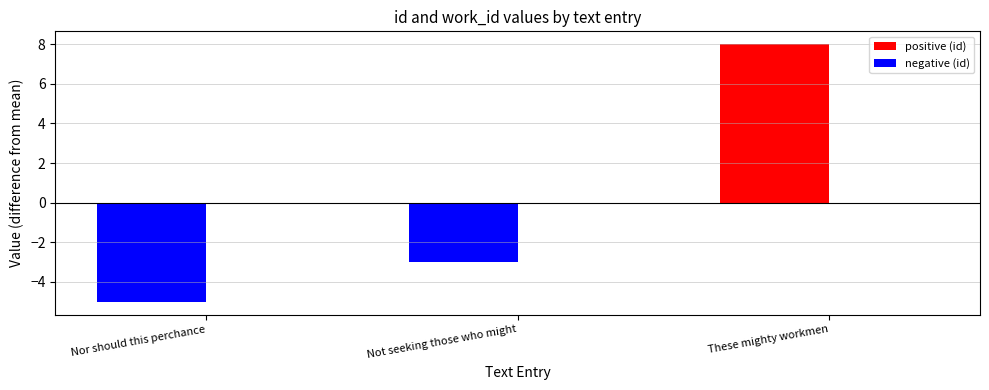

Where is the data nearest to the value 1?

Not seeking those who might